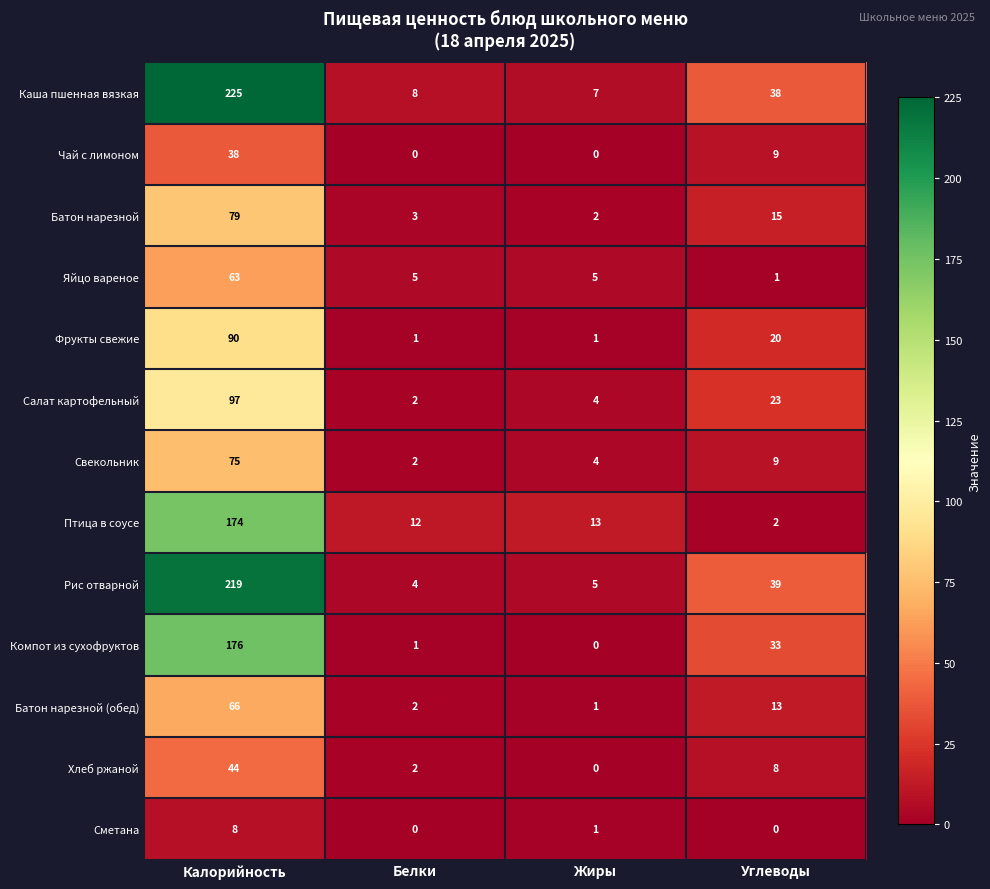

What is the total value across all series at Белки?

42